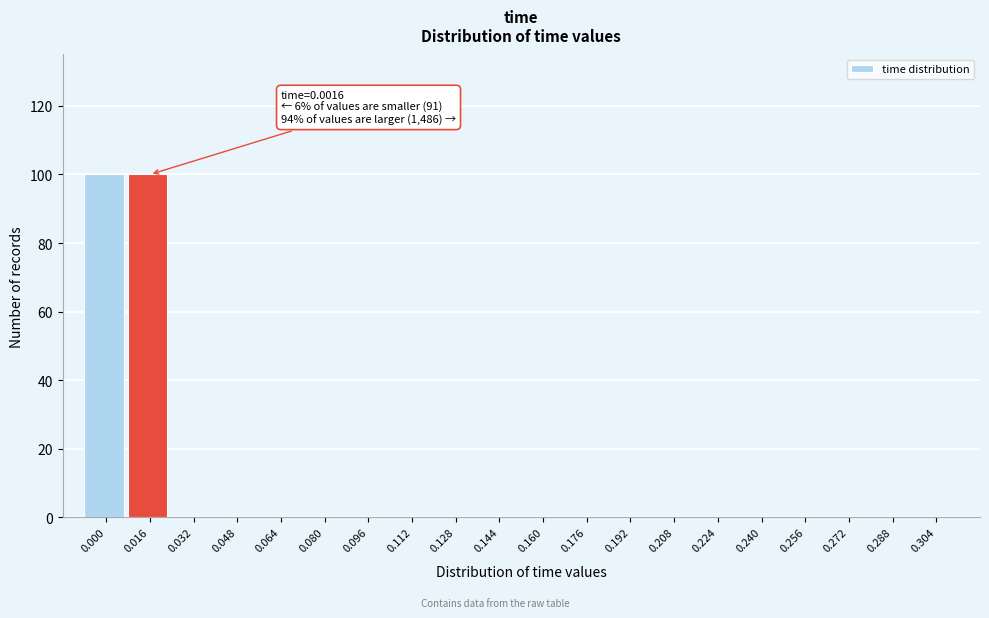

Reading left to right, list all the values displayed in this chart.

0.000=100	0.016=100	0.032=0	0.048=0	0.064=0	0.080=0	0.096=0	0.112=0	0.128=0	0.144=0	0.160=0	0.176=0	0.192=0	0.208=0	0.224=0	0.240=0	0.256=0	0.272=0	0.288=0	0.304=0